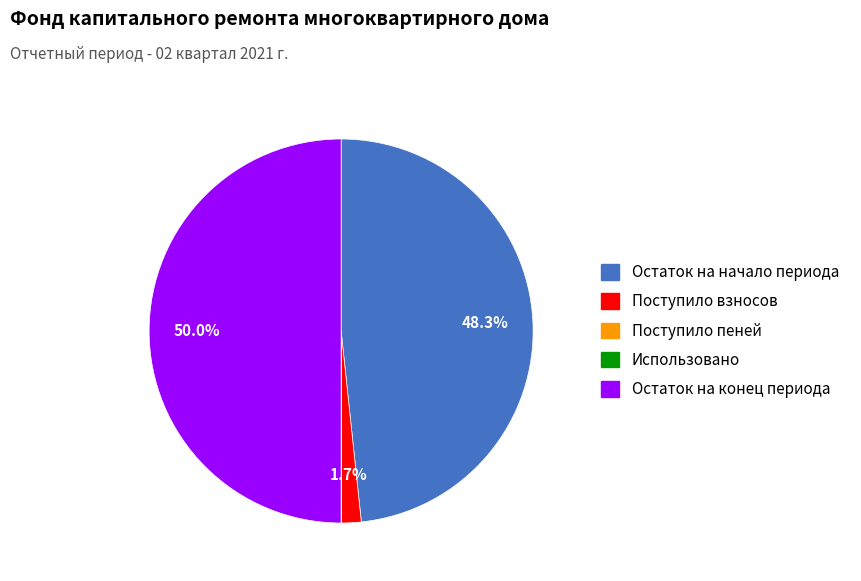

Which category has the biggest portion of the pie?

Остаток на конец периода